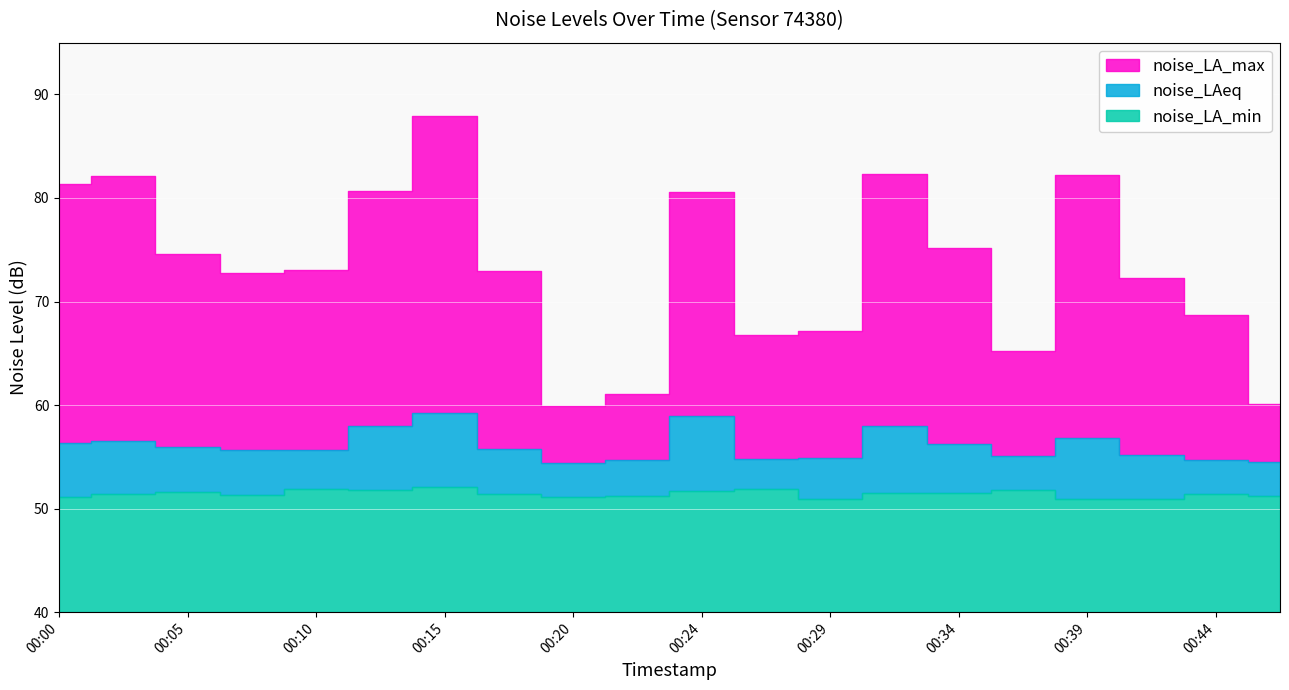

Is it true that noise_LA_min equals 50.9 at 00:41?

True